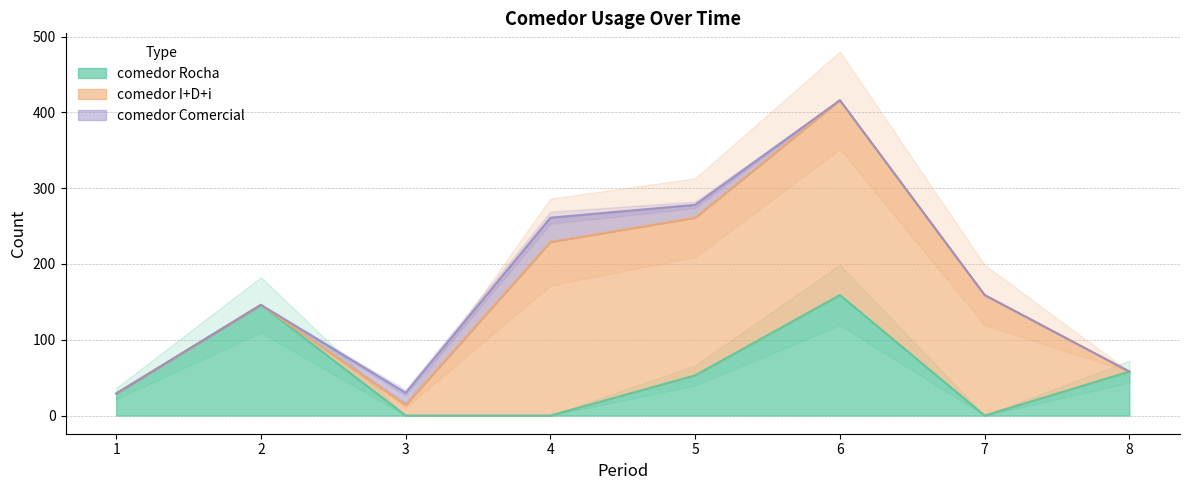

What is the approximate value of comedor Rocha at 1?

29